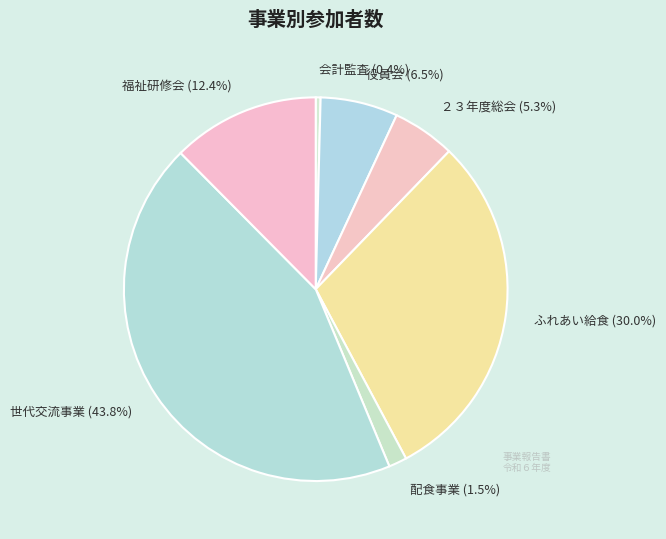

Combined, do 福祉研修会 and ２３年度総会 account for over 50%?

No